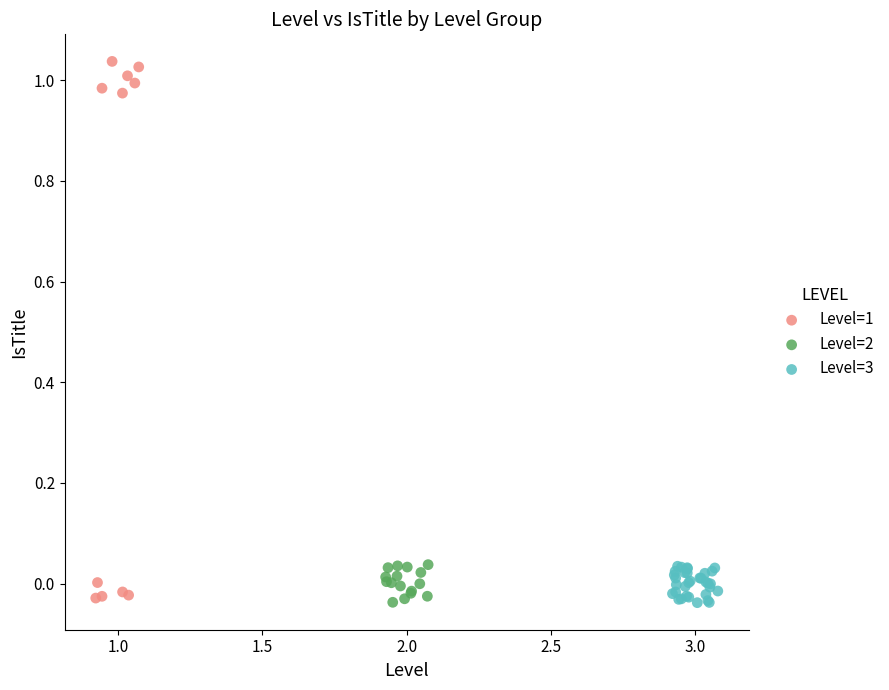

What are all the series names shown in the legend?

Level=1, Level=2, Level=3